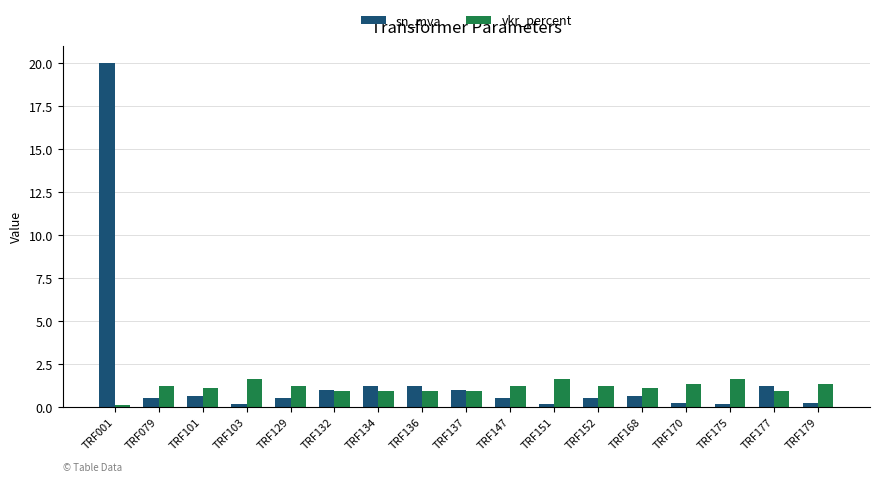

What is the difference between the maximum and minimum values in the sn_mva series?

19.8